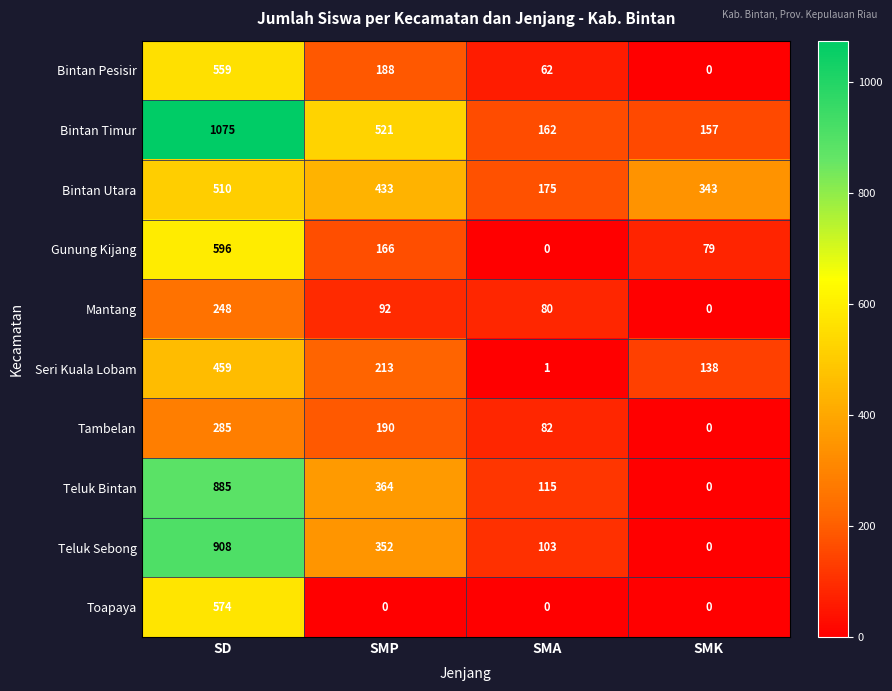

At which label does Gunung Kijang first exceed 166?

SD